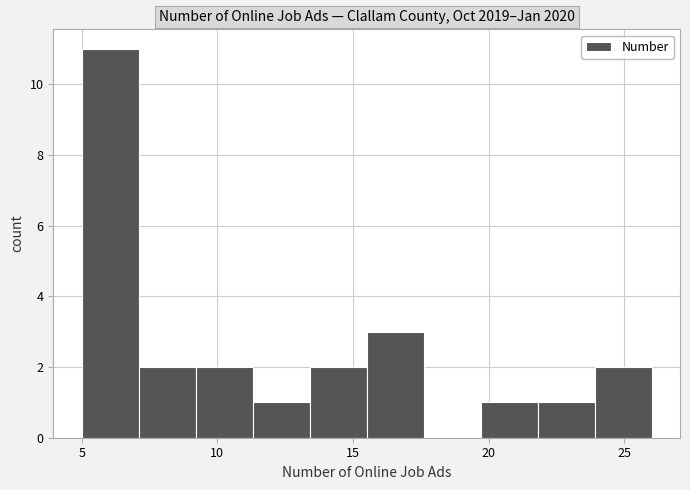

How tall is the bar that spans 13.4 to 15.5 on the x-axis? Neither the bar edges nor the heights are printed on the chart, so give them approximately, as read against the axes.

2